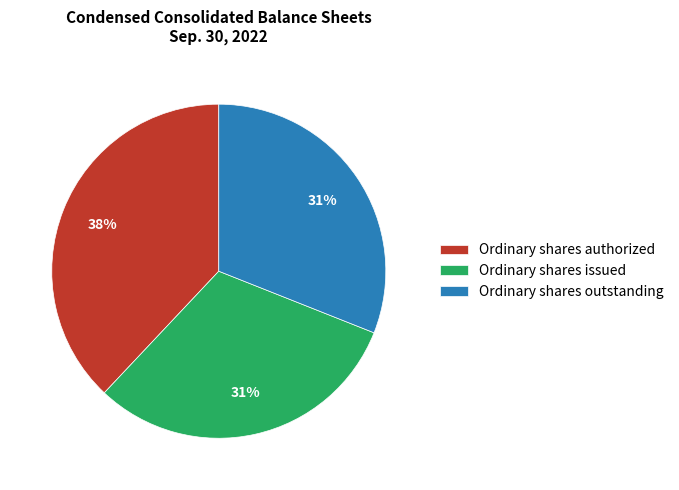

What percentage is the Ordinary shares outstanding slice, to the nearest percent?

31%